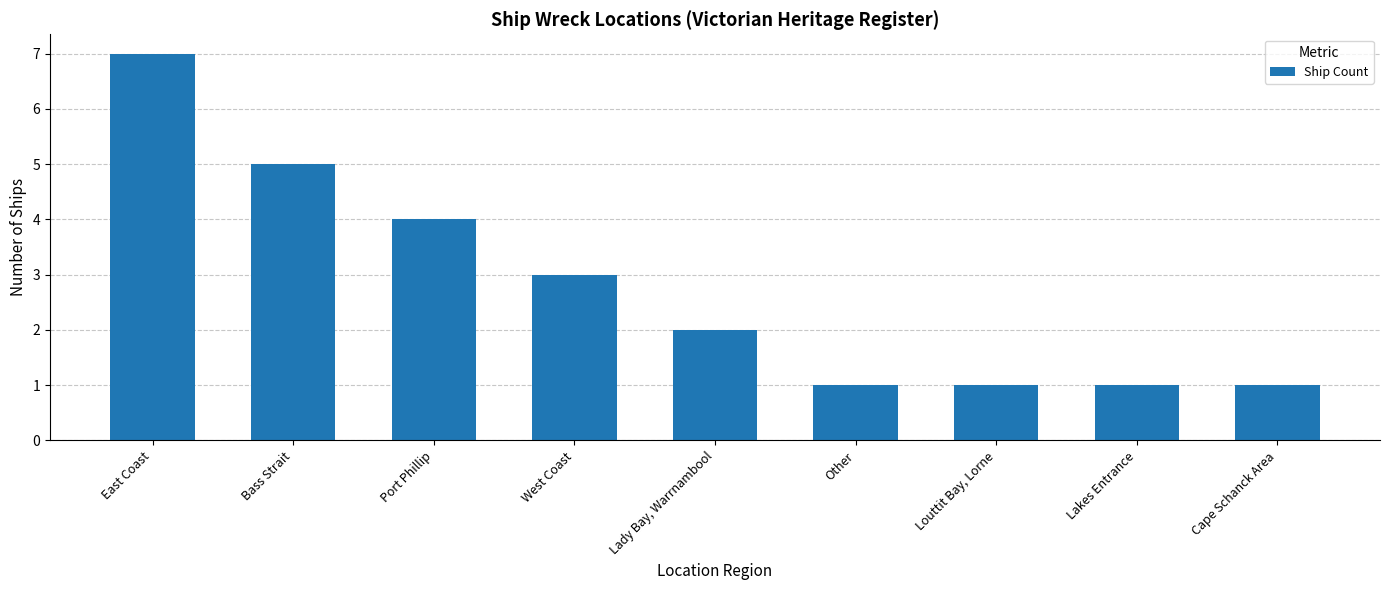

Approximately how many times larger is the value at Port Phillip compared to Other?

4.0